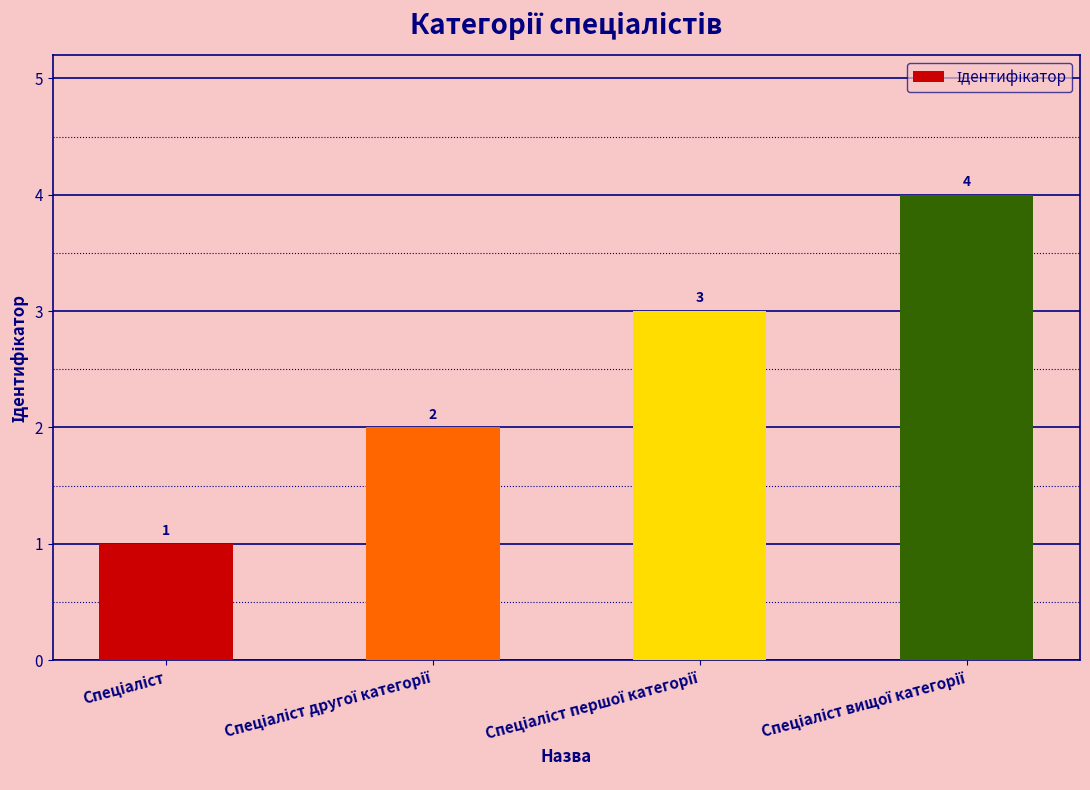

What is the sum of all values?

10